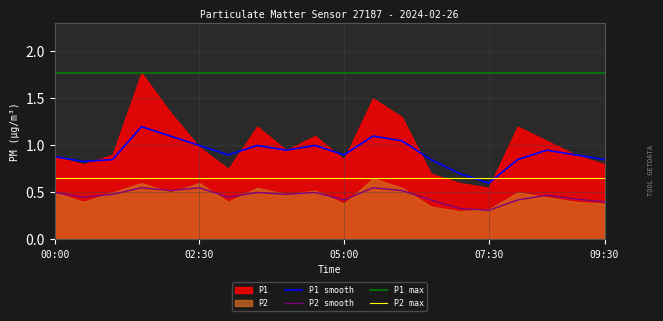

What is the label of the 1st point from the left?

00:00